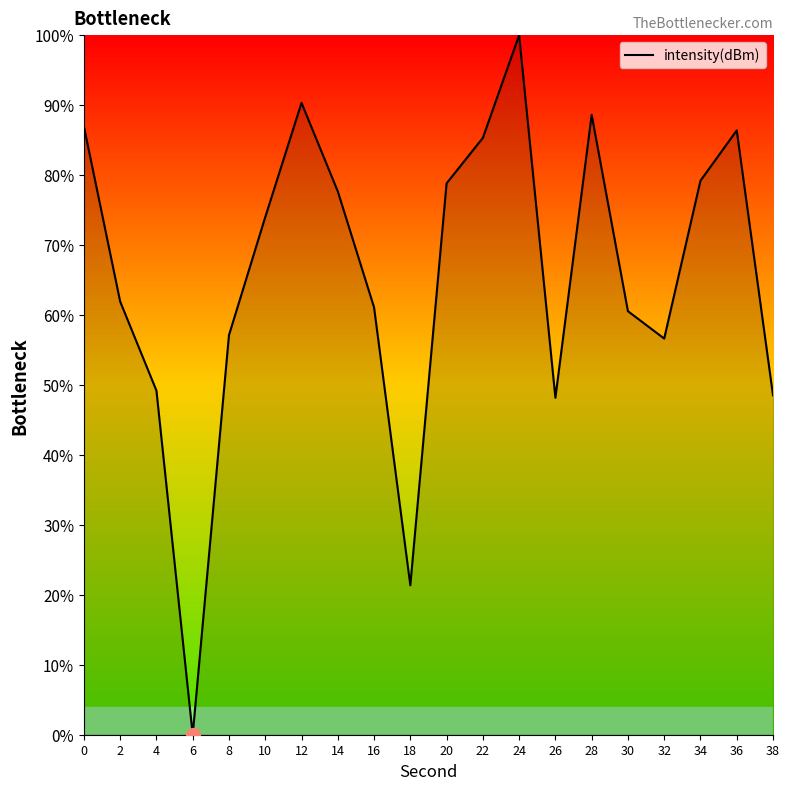

Which label corresponds to the largest value in the chart?

24